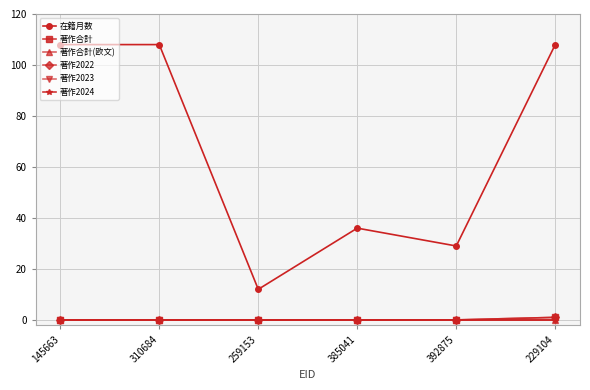

Rank the series by their maximum value, from lowest to highest.

著作合計(欧文), 著作2023, 著作2024, 著作合計, 著作2022, 在籍月数